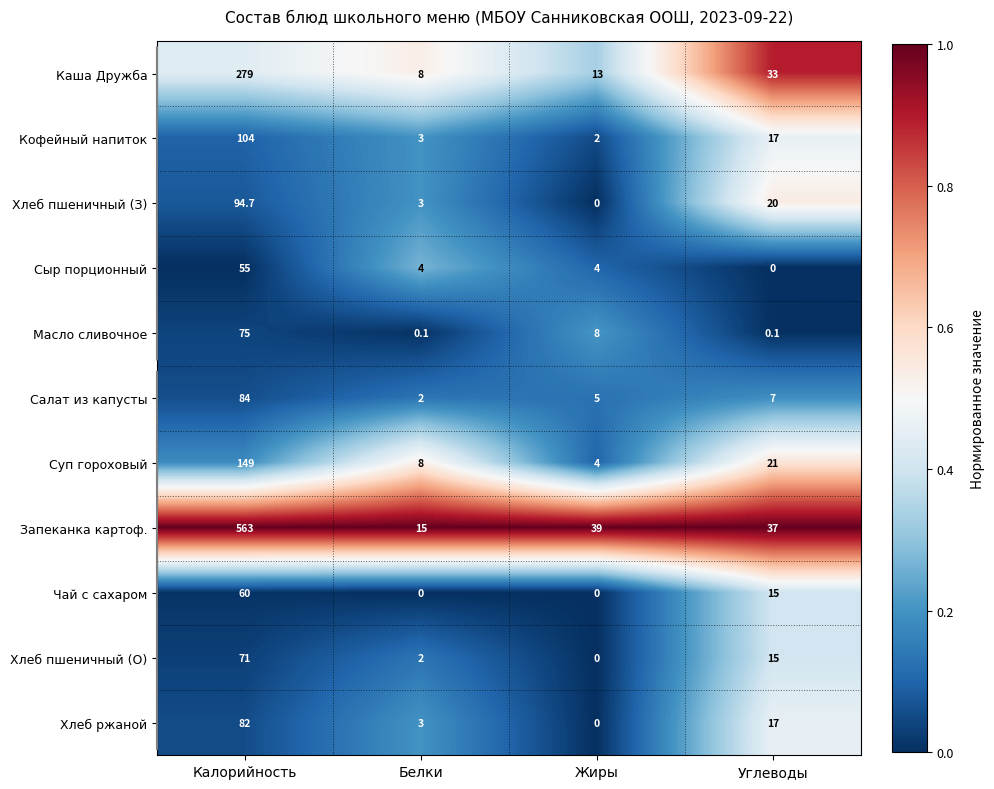

Read the Суп гороховый value at Жиры.

4.0